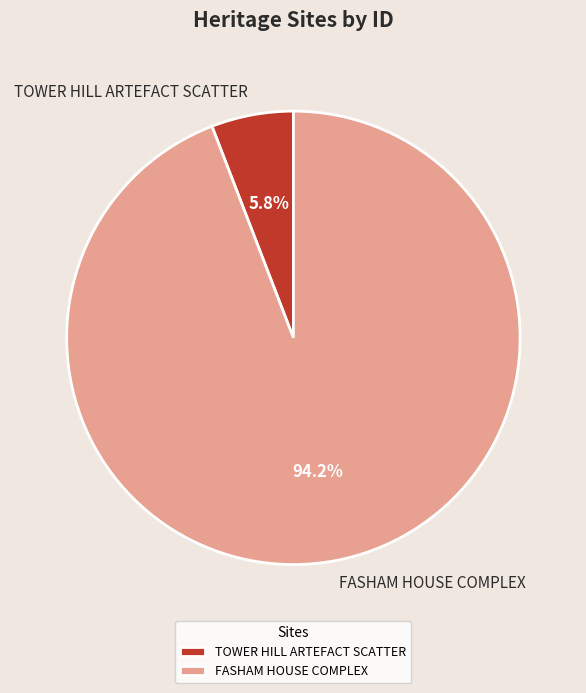

To the nearest percent, what is the difference between the largest and smallest slice percentages?

88%